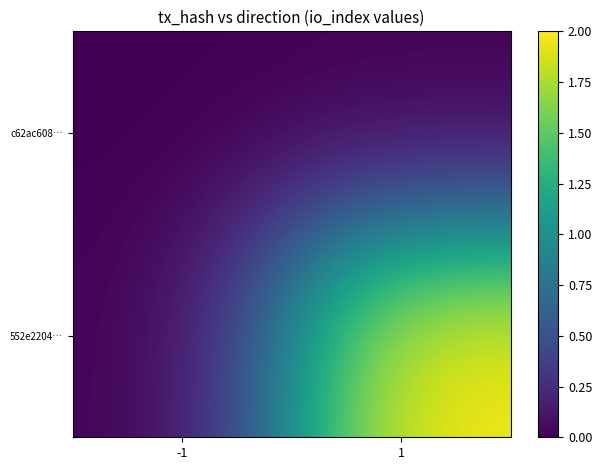

What is the total value across all series at 1?

2